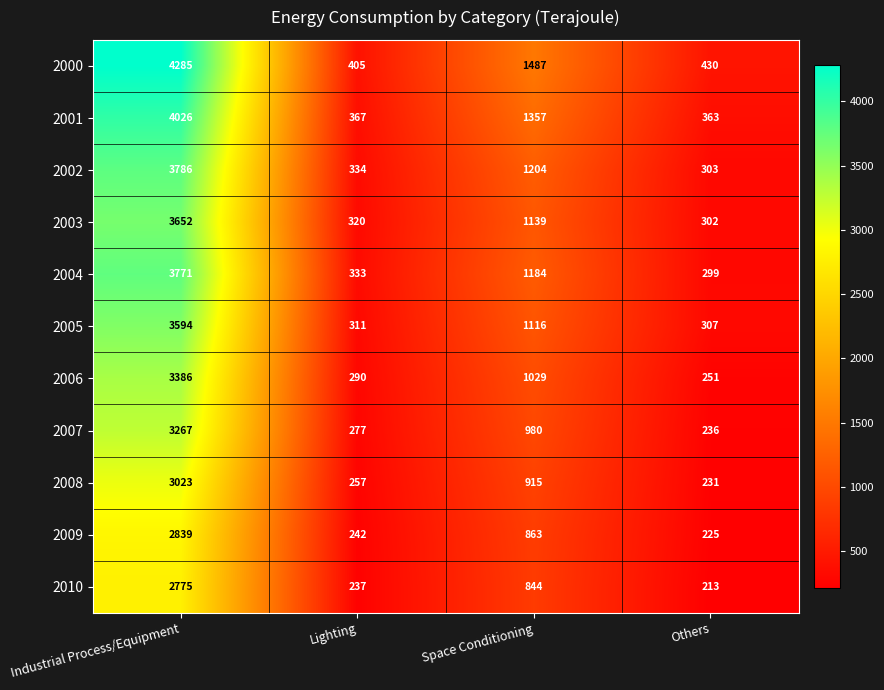

True or false: 2003 has a value of 3652 at Industrial Process/Equipment.

True